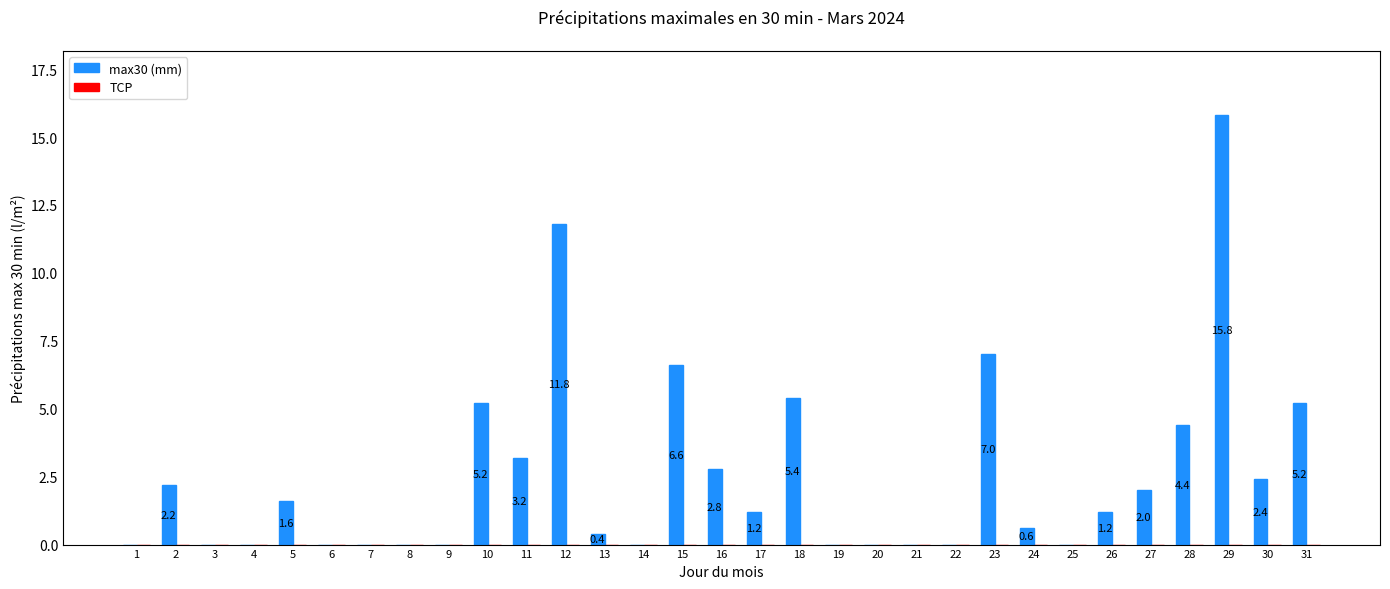

What is the change in value from 13 to 23?

+6.6